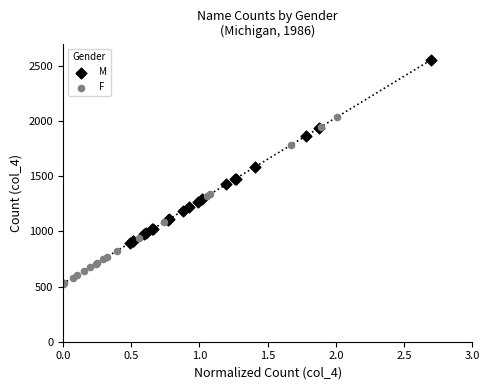

What are all the series names shown in the legend?

M, F